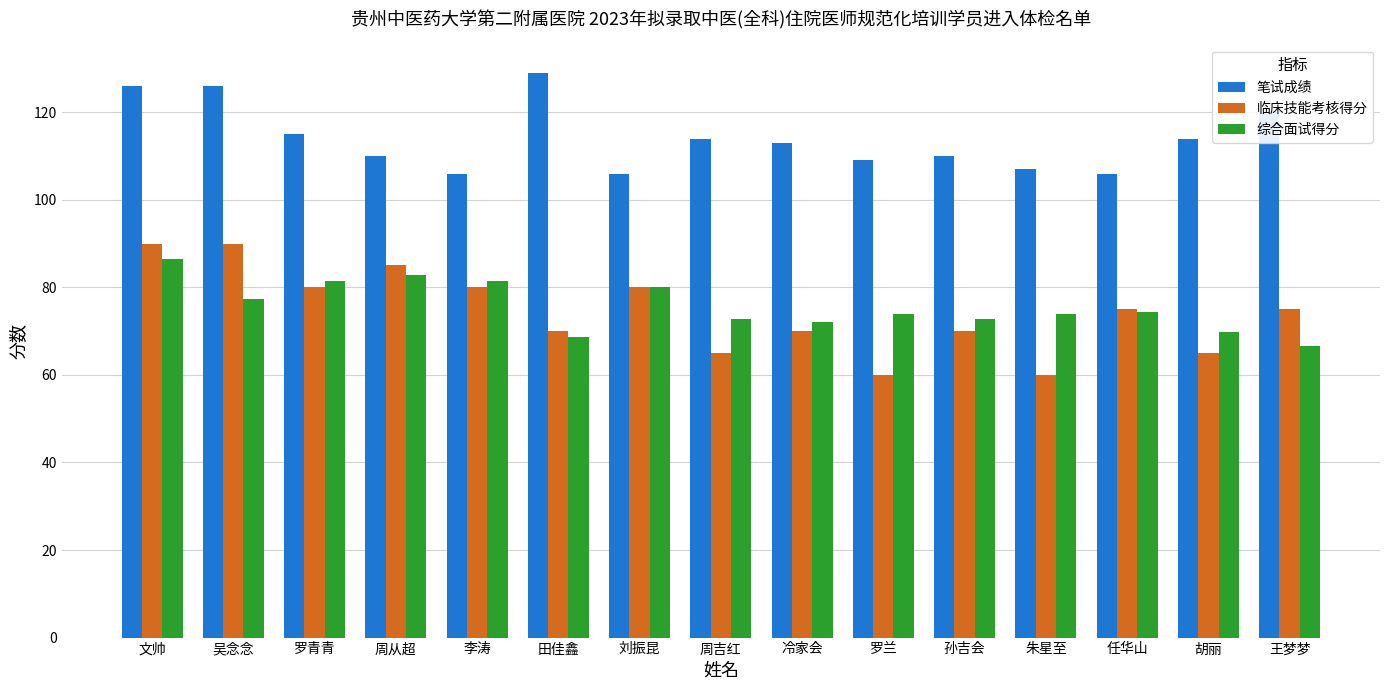

How many bars are there in total?

45